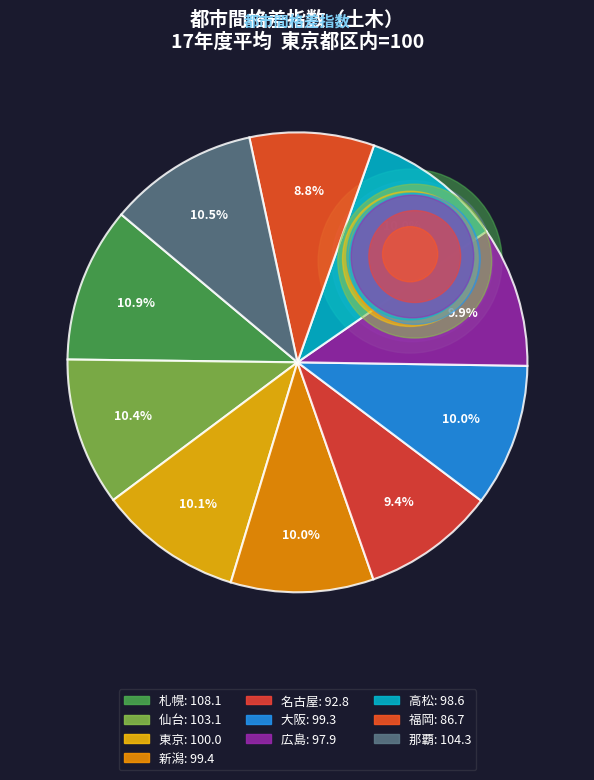

How many slices are in this pie chart?

10